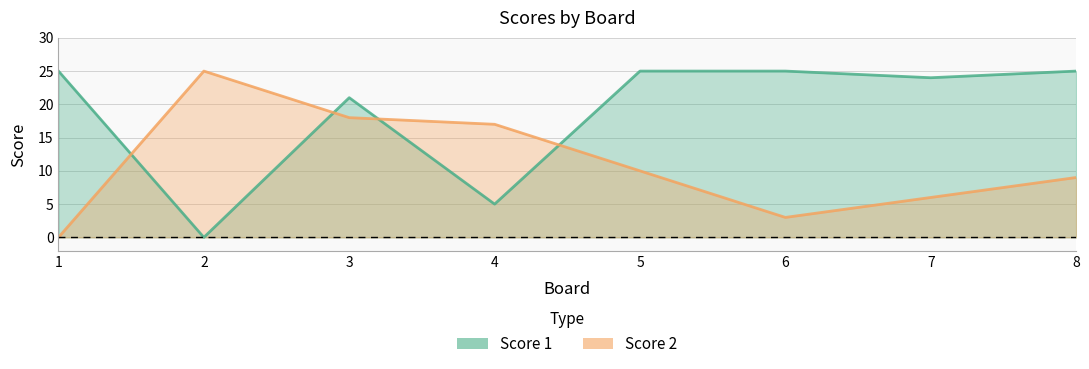

Reading right to left, transcribe all the data shown in this chart.

Score 1: 25	24	25	25	5	21	0	25
Score 2: 9	6	3	10	17	18	25	0